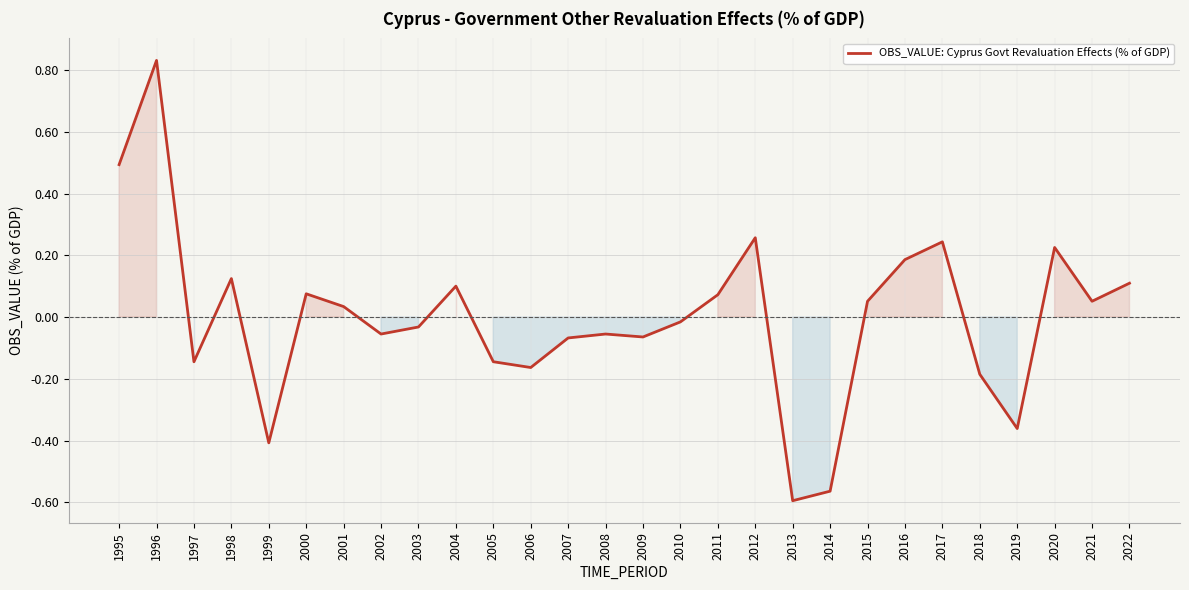

Is it true that the value at 2016 is 0.3?

False